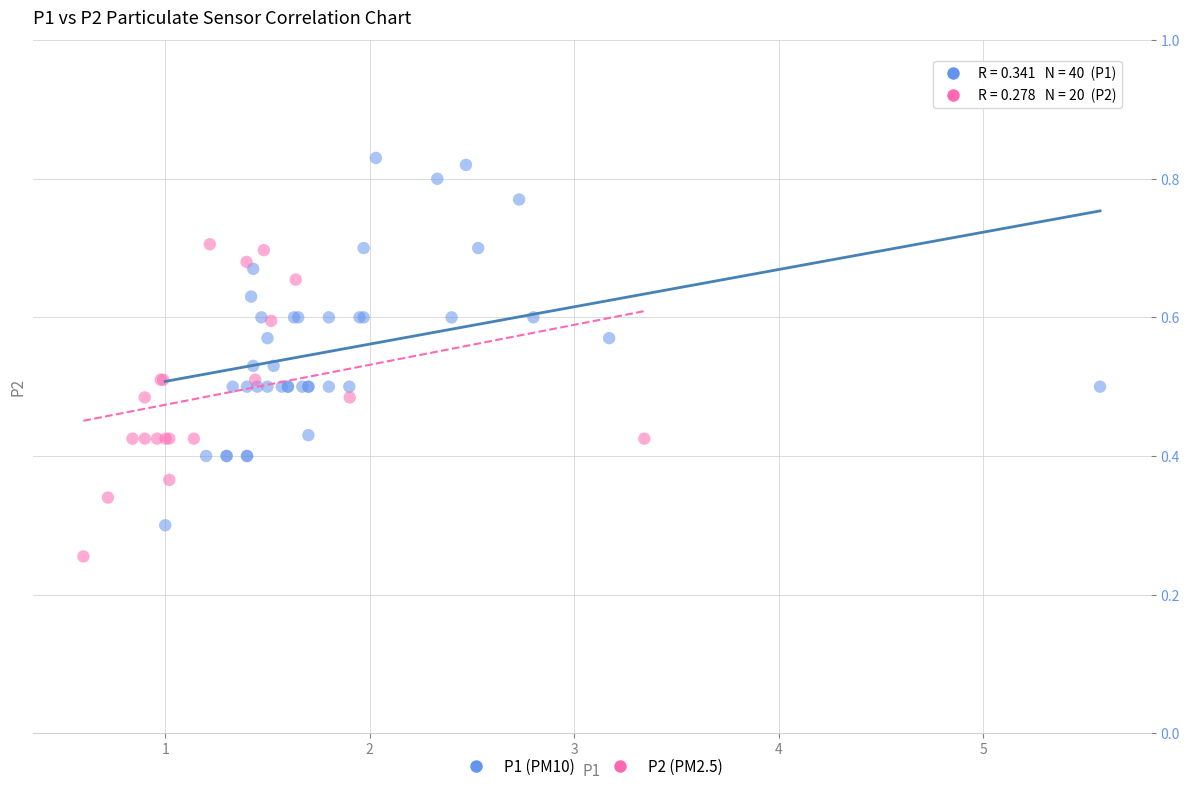

Which series contains the highest Y value?

P1 (PM10)